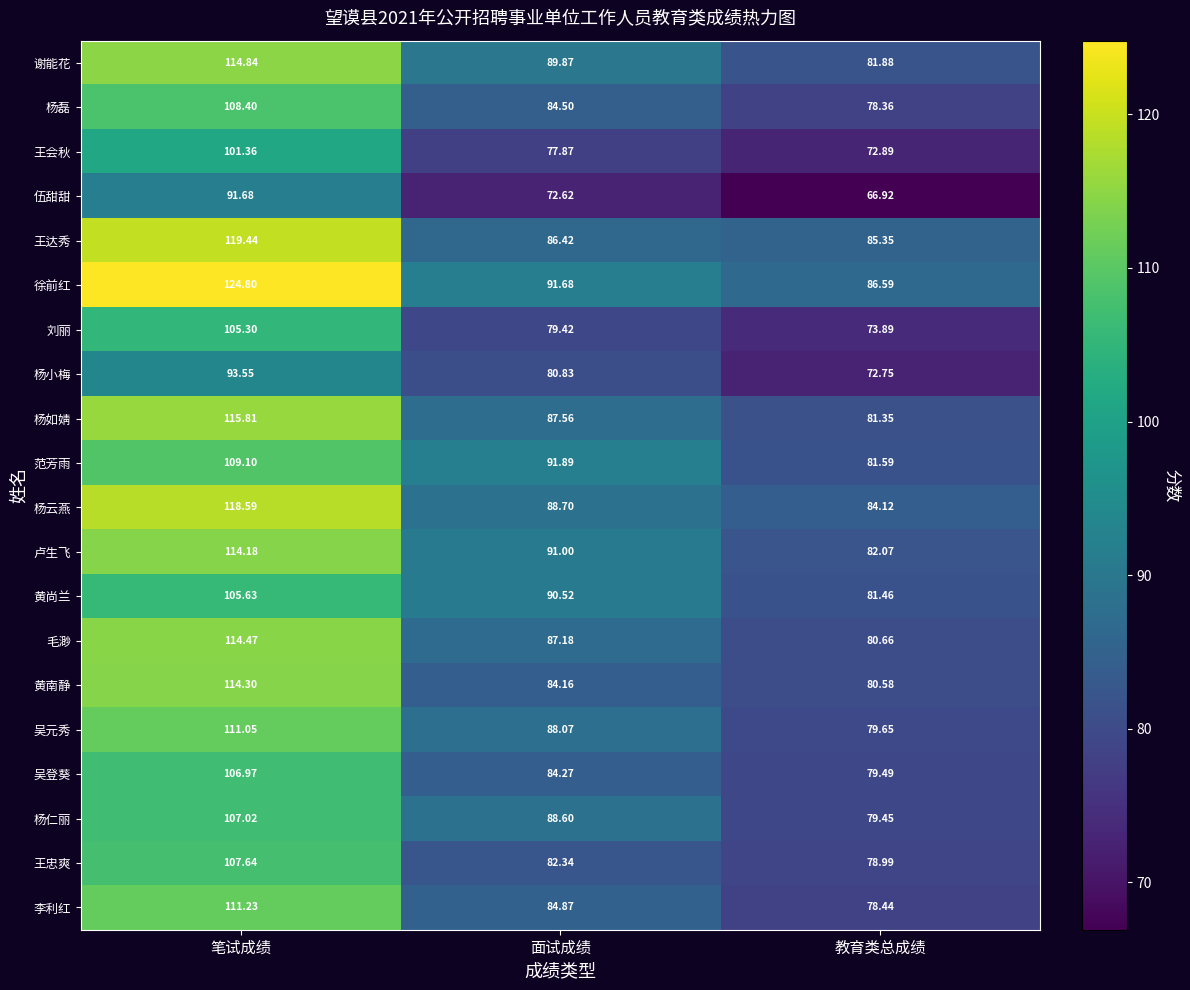

At which category does the chart reach its peak across all series?

笔试成绩